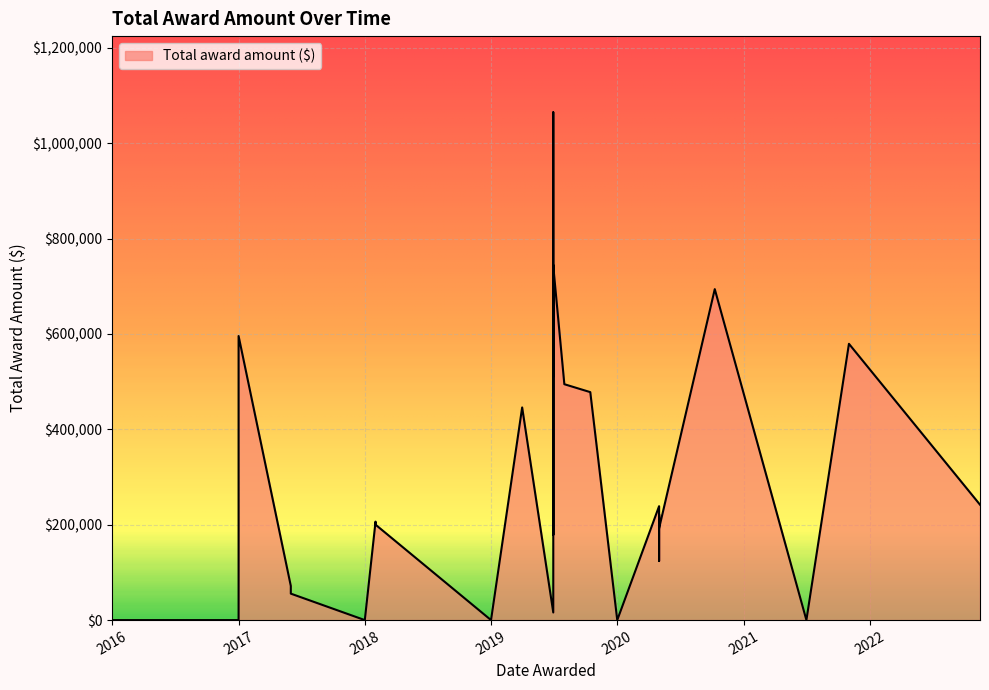

What is the greatest value displayed?

1064896.0